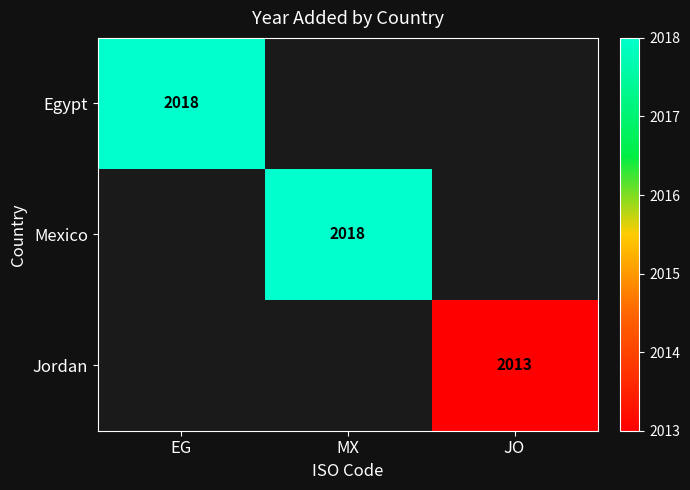

Is the value of Jordan at JO greater than the value of Egypt at EG?

No